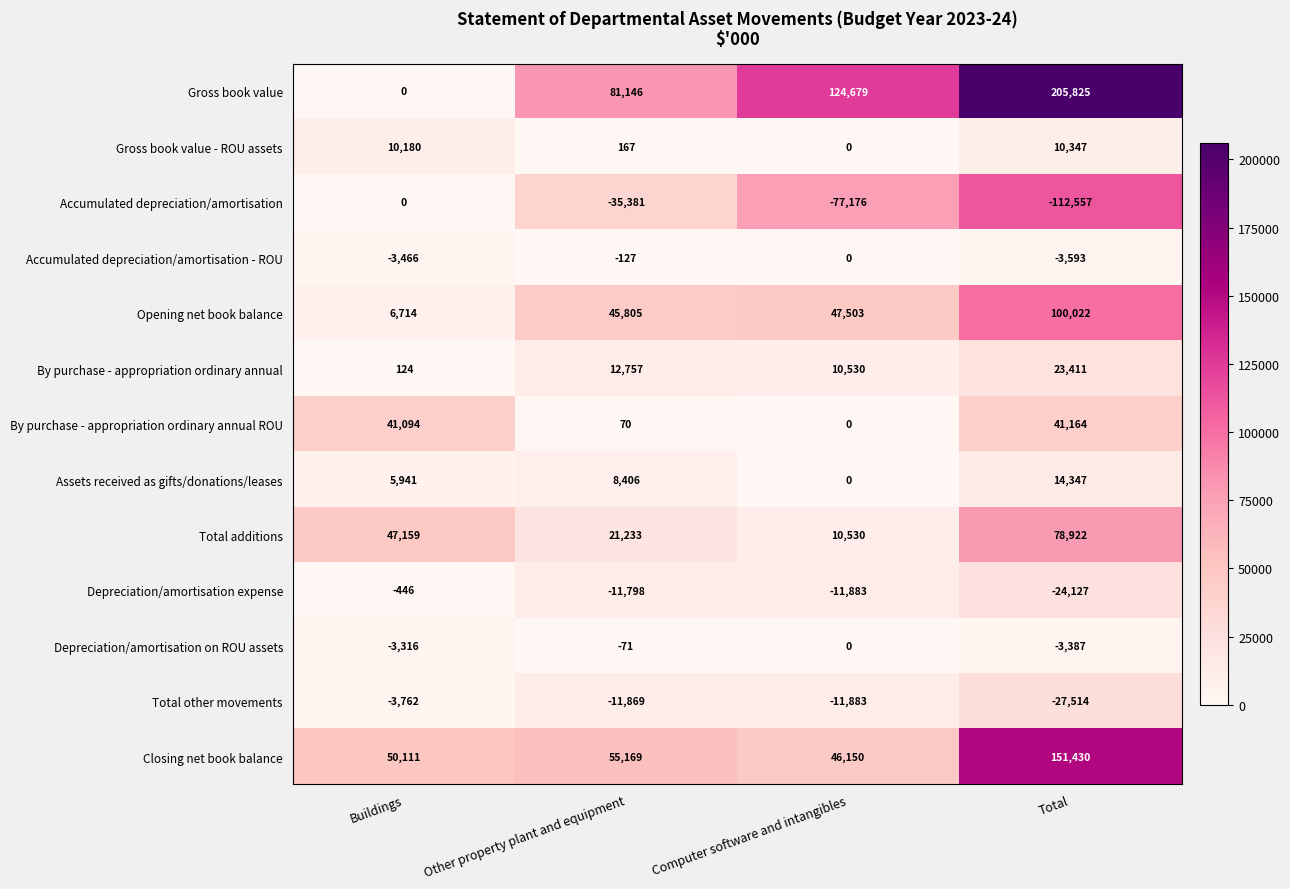

What is the total value across all series at Other property plant and equipment?

165507